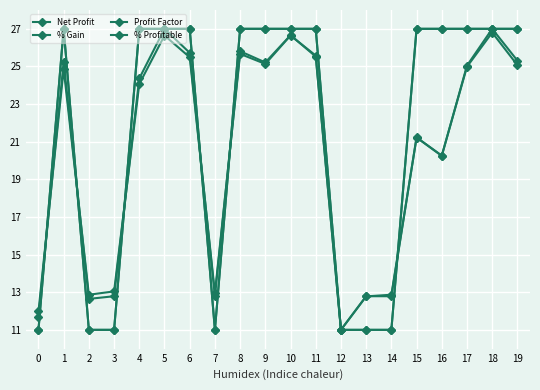

At how many categories does at least one series exceed 15?

13